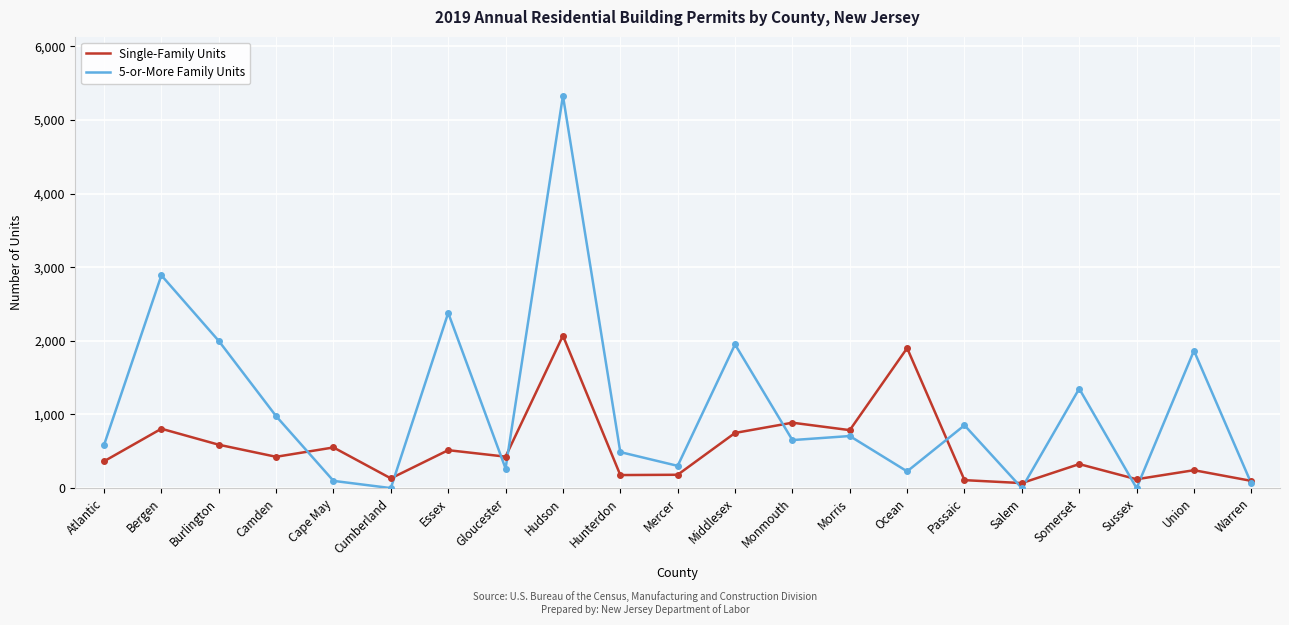

How many interior local peaks does the 5-or-More Family Units series have?

8